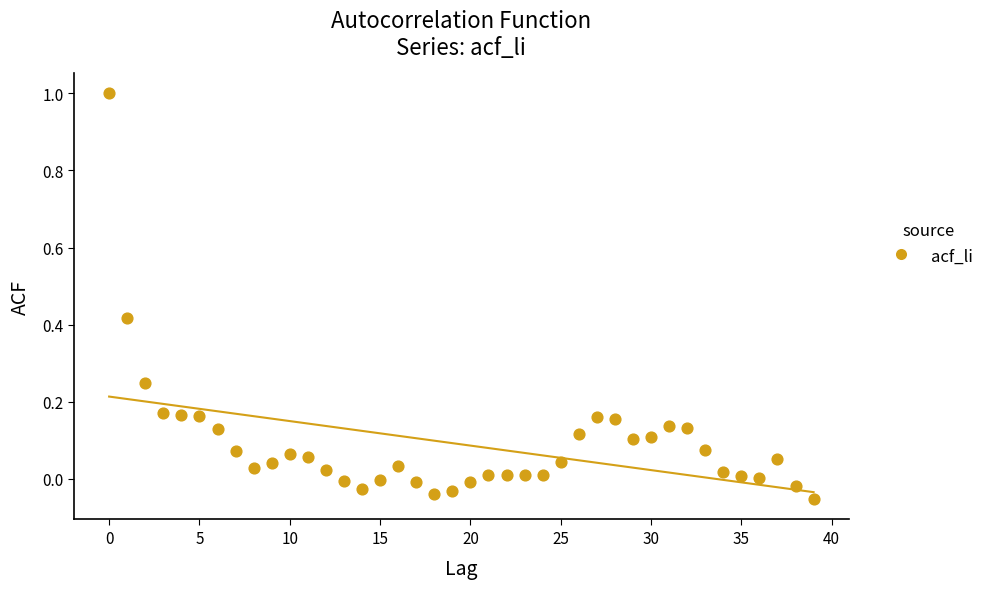

How many data points are displayed?

40